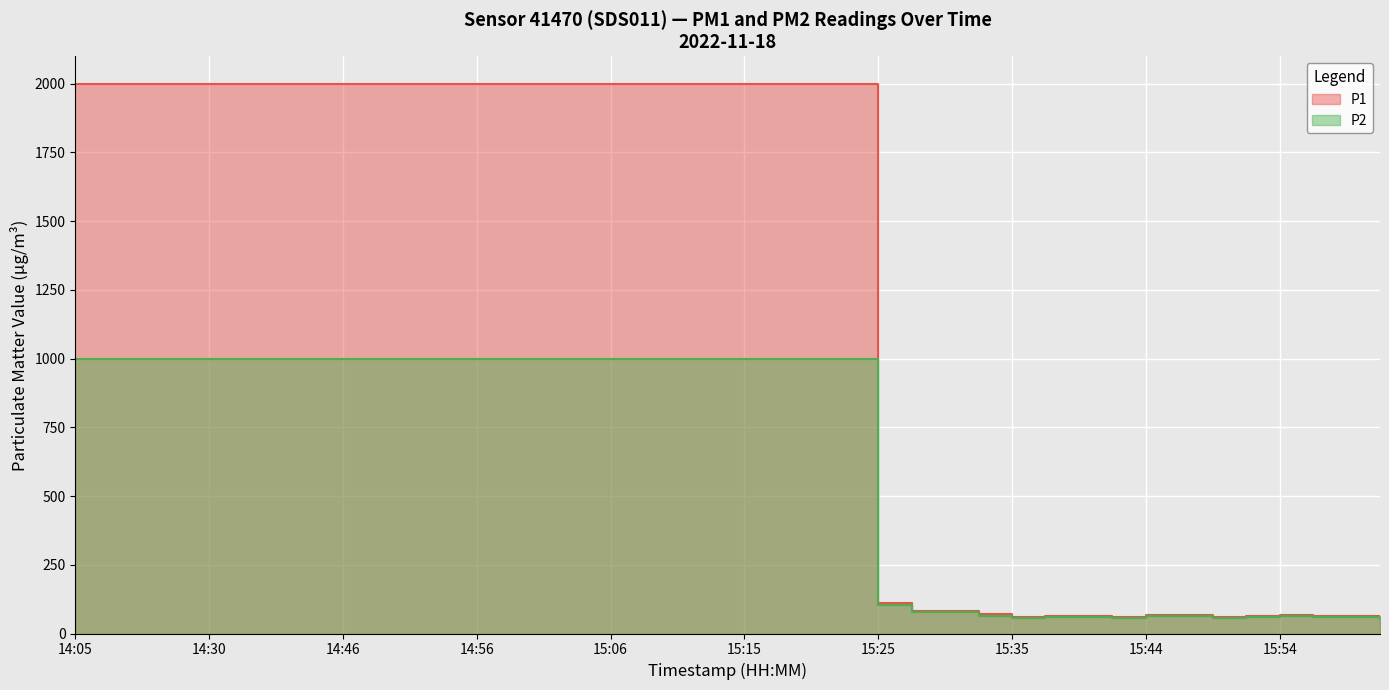

How many distinct data groups are displayed?

2